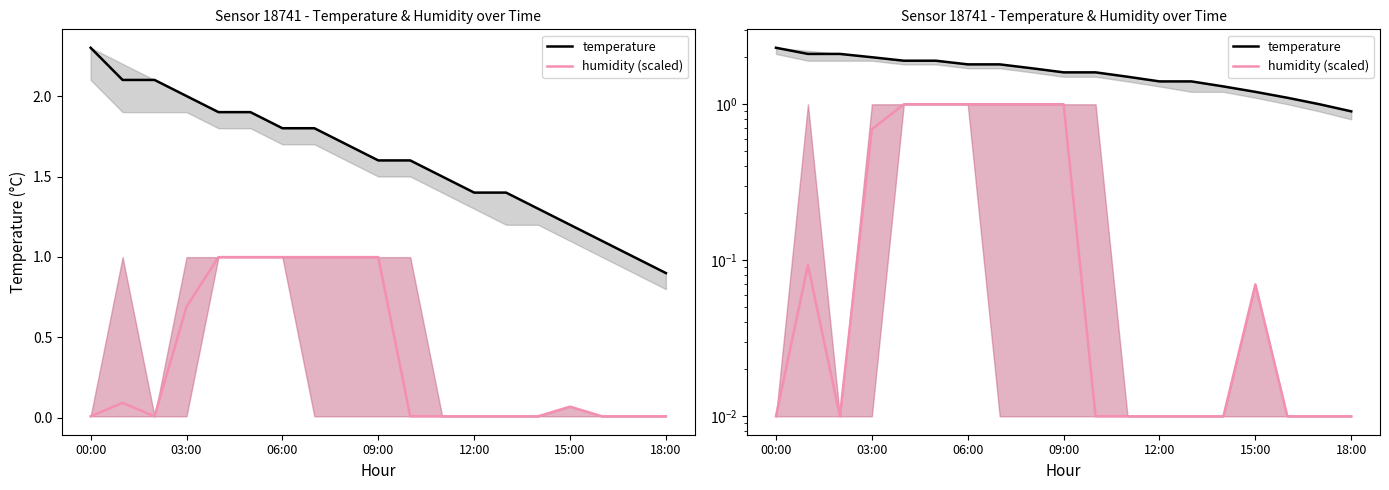

True or false: humidity (scaled) and temperature intersect in this chart.

False